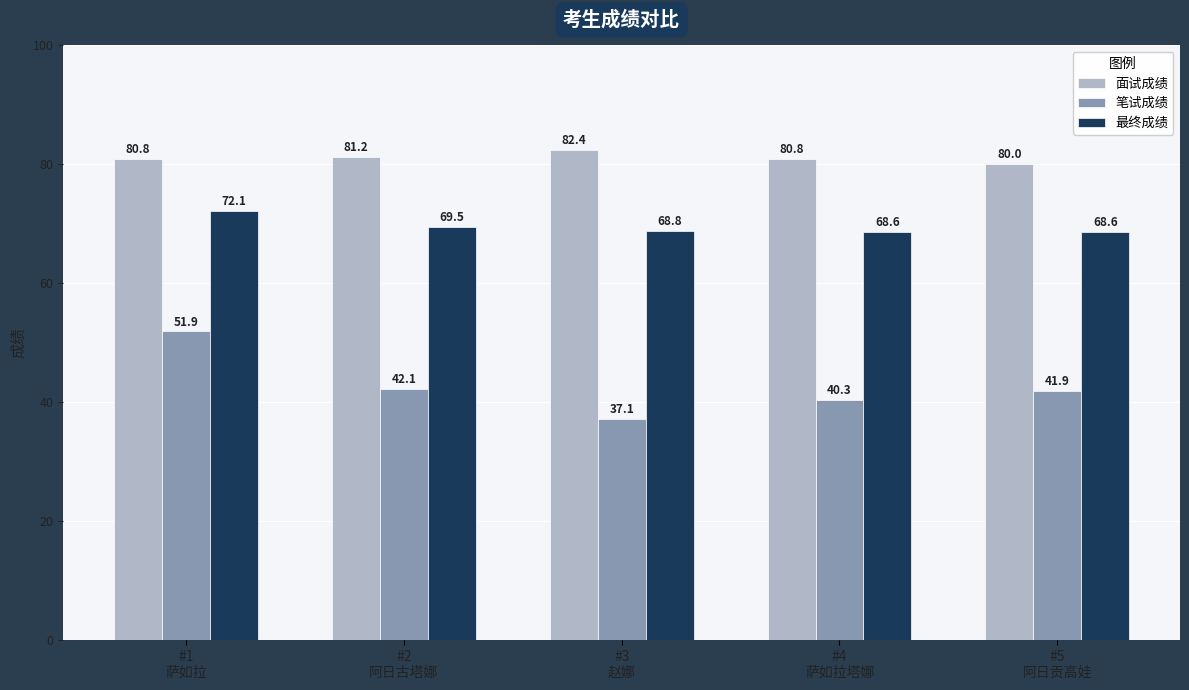

Which label corresponds to the smallest value in the chart?

#3
赵娜